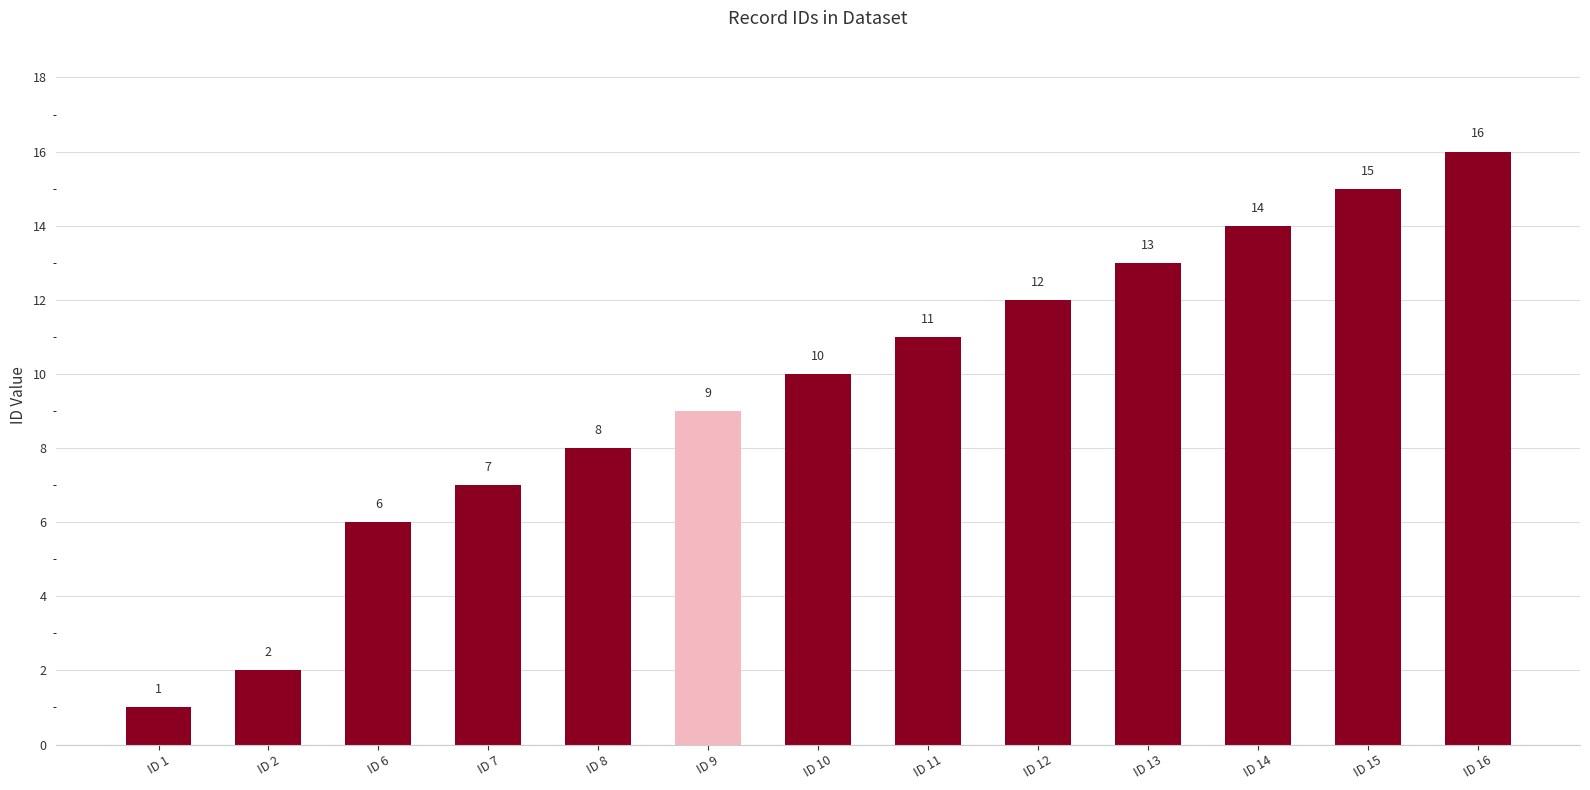

Reading left to right, list all the values displayed in this chart.

1	2	6	7	8	9	10	11	12	13	14	15	16